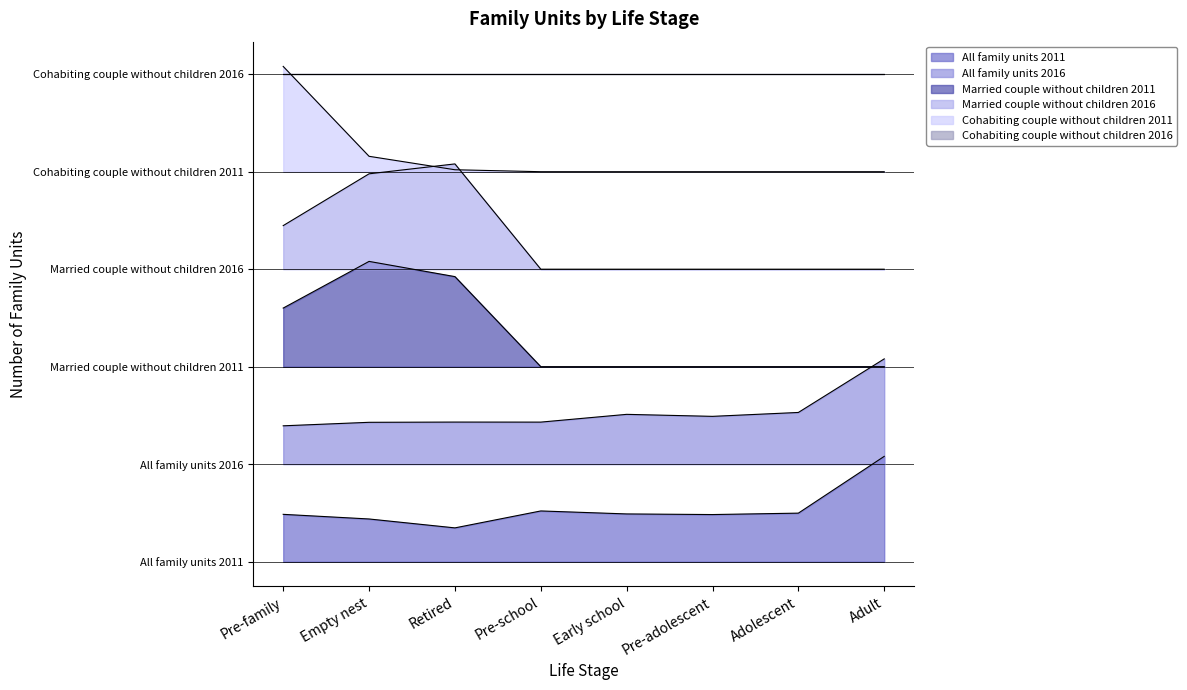

At which label is Cohabiting couple without children 2011 closest to 0?

Pre-school